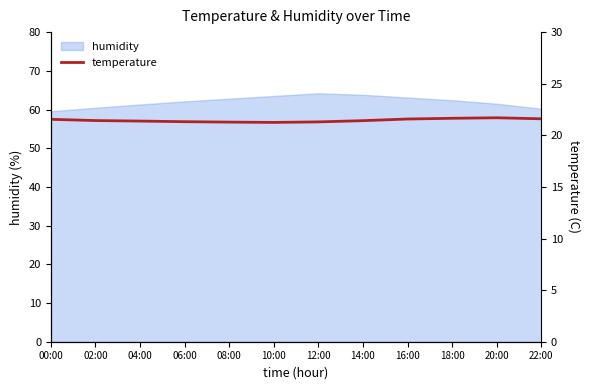

Approximately how many times larger is the value at 08:00 compared to 12:00?

1.0